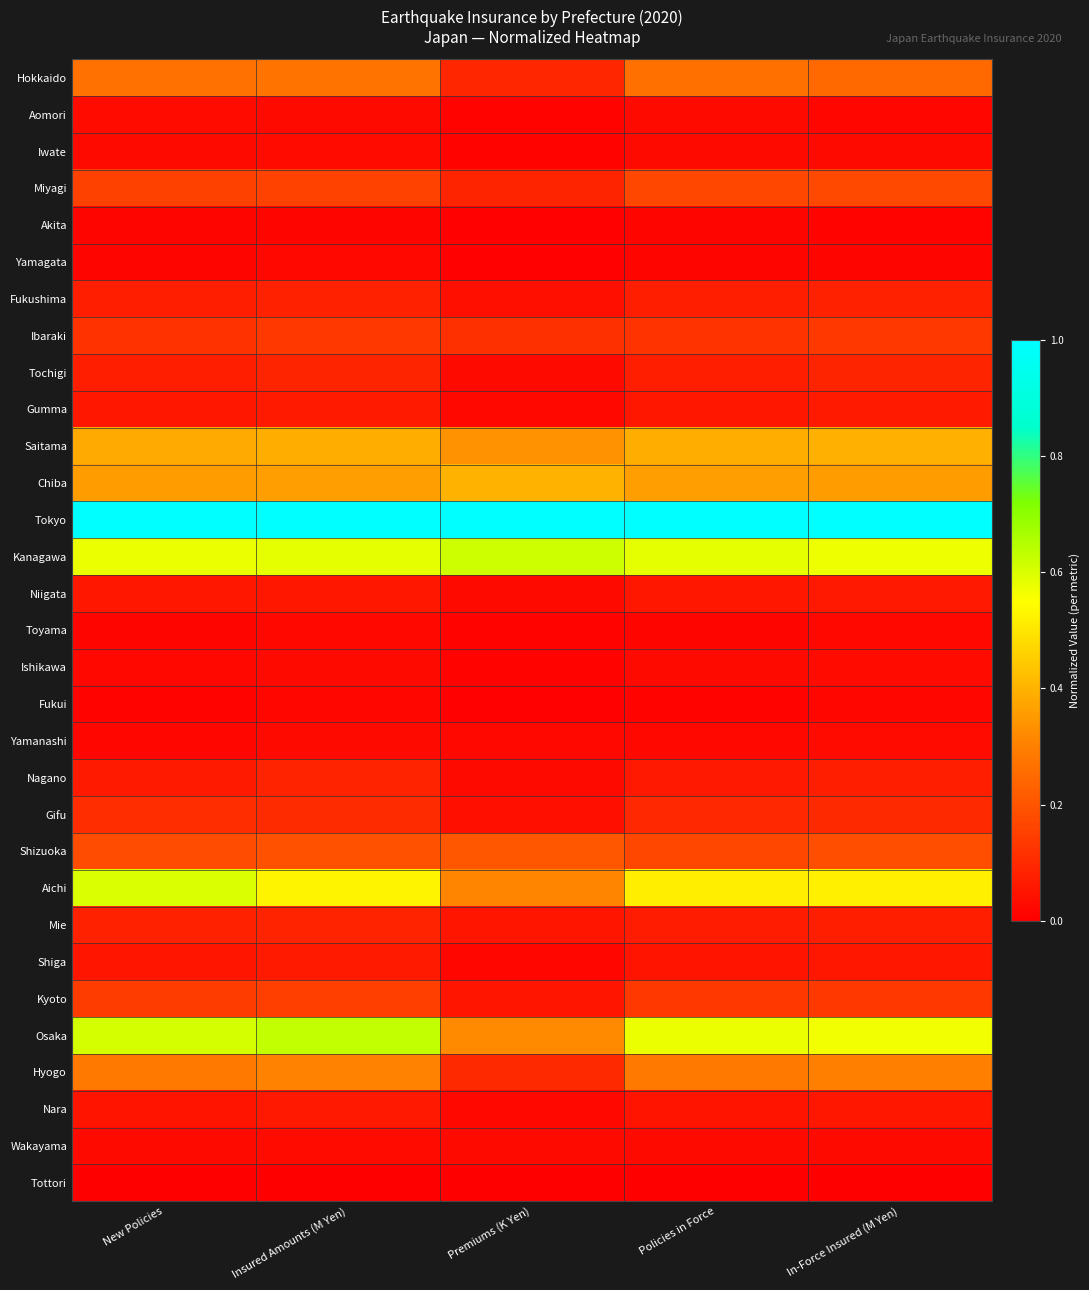

List the series in order of their peak value, lowest first.

Tottori, Akita, Fukui, Yamagata, Toyama, Yamanashi, Iwate, Wakayama, Ishikawa, Aomori, Nara, Niigata, Shiga, Gumma, Fukushima, Nagano, Mie, Tochigi, Gifu, Ibaraki, Kyoto, Miyagi, Shizuoka, Hokkaido, Hyogo, Saitama, Chiba, Aichi, Kanagawa, Osaka, Tokyo